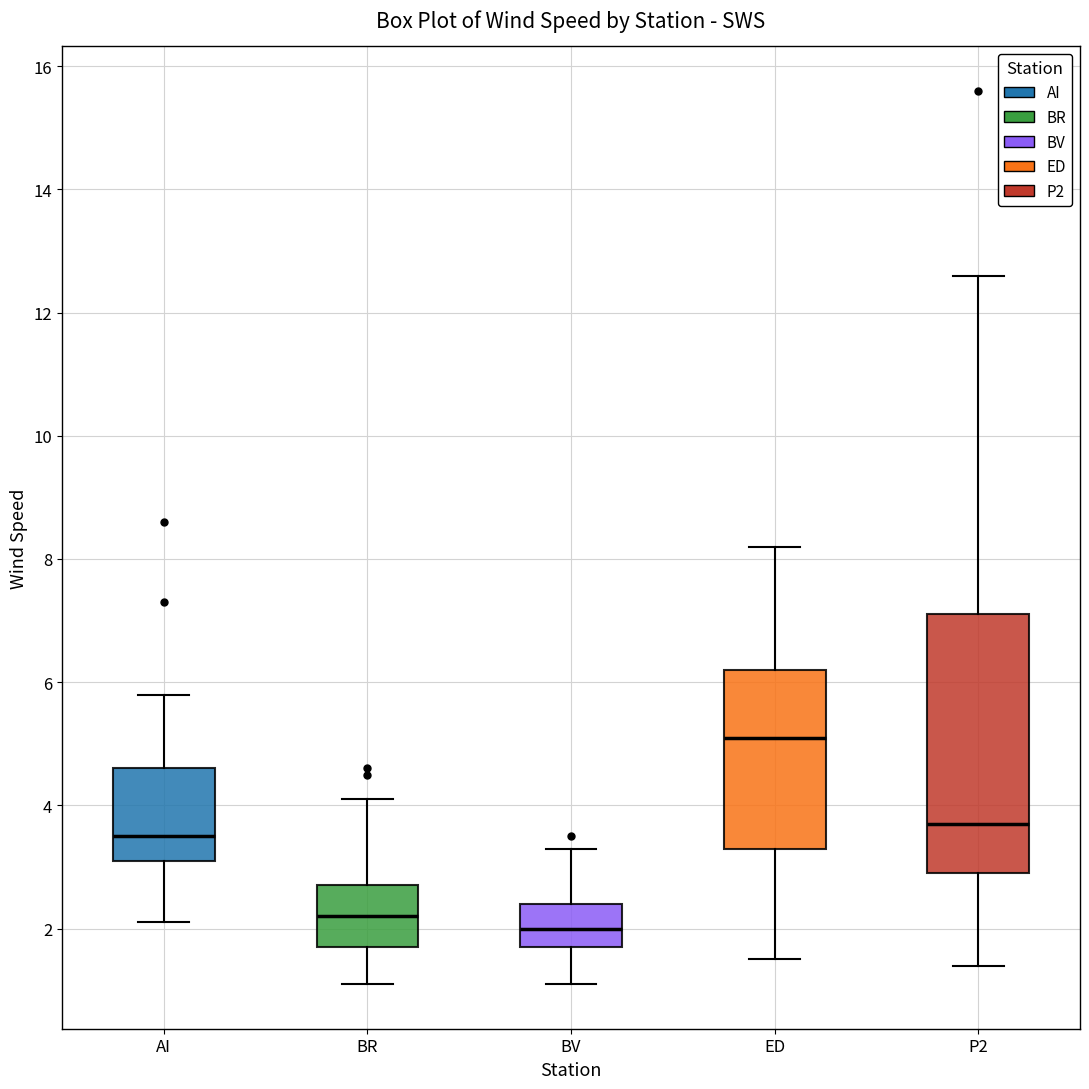

Which box's median line is the highest?

ED